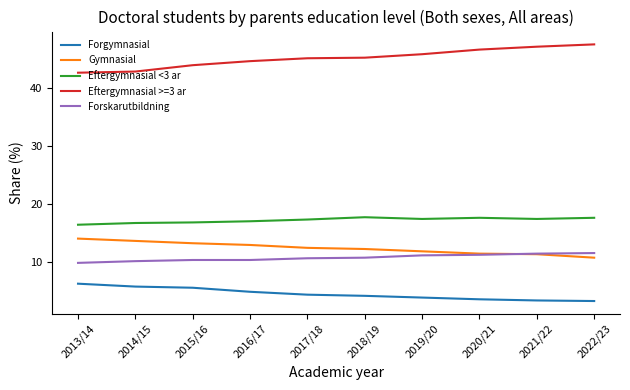

True or false: Eftergymnasial >=3 ar and Gymnasial cross at least once.

False